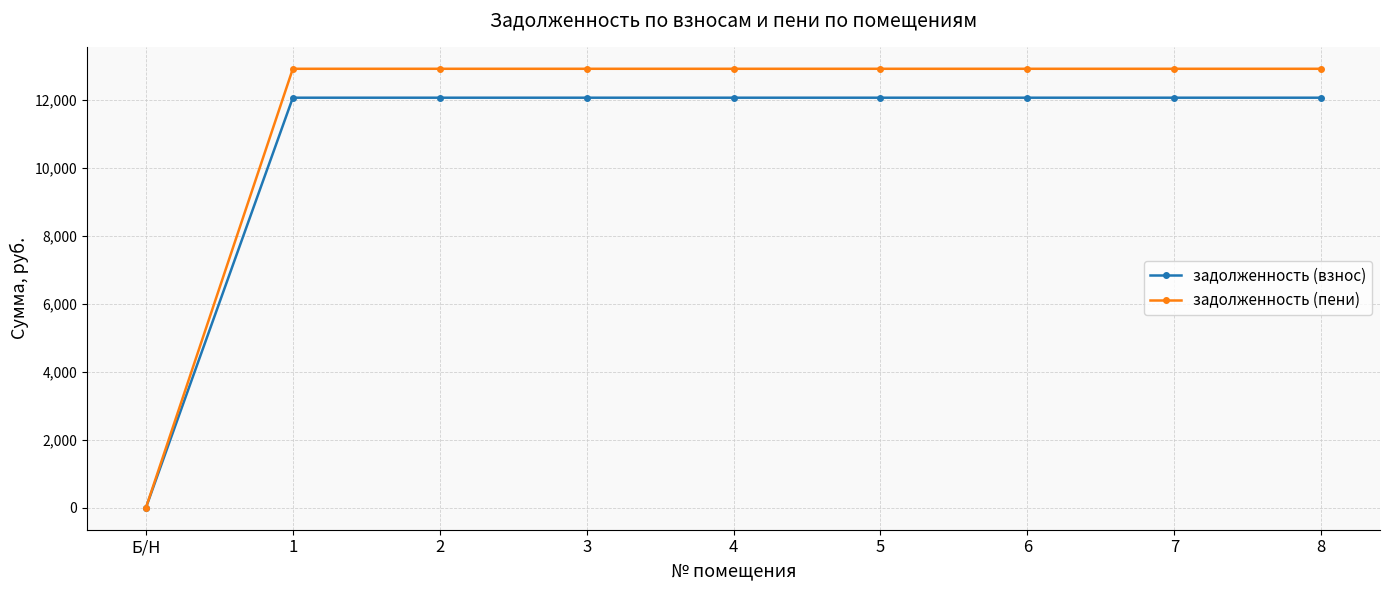

Does the chart have visible grid lines?

Yes